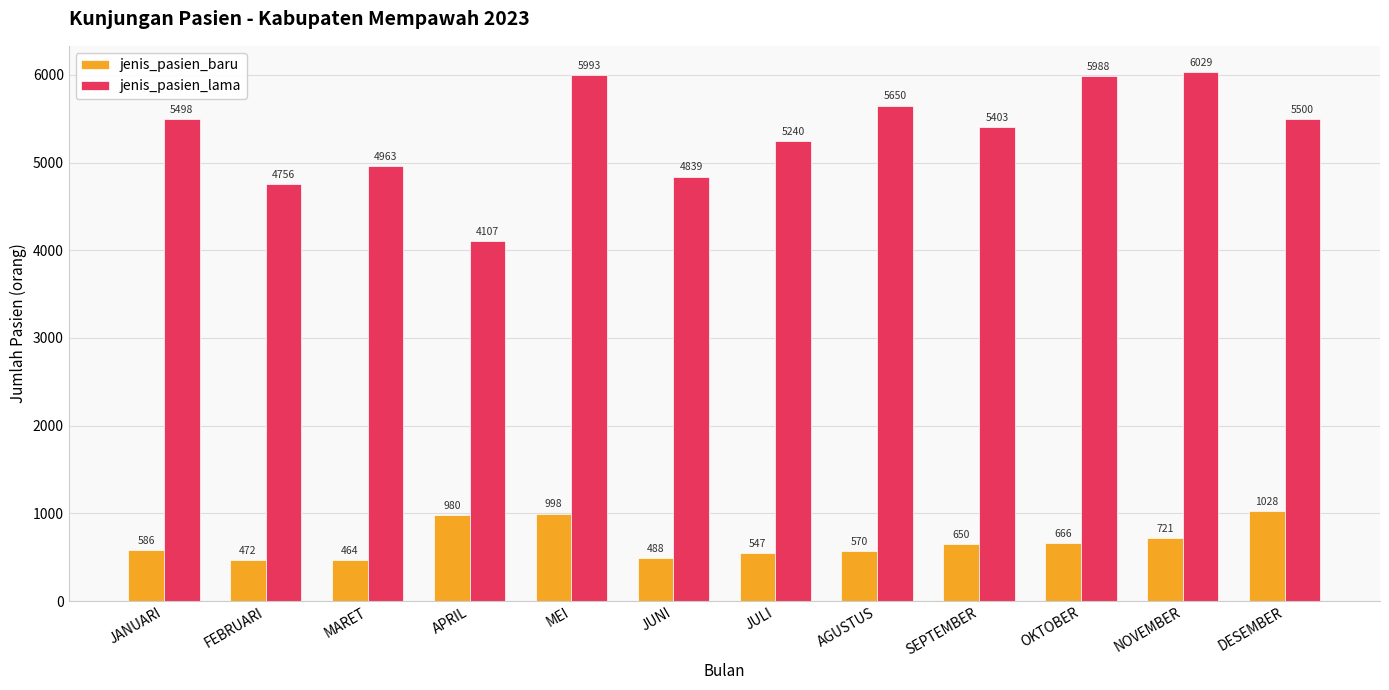

Is the value of jenis_pasien_baru at JUNI greater than the value of jenis_pasien_lama at JANUARI?

No